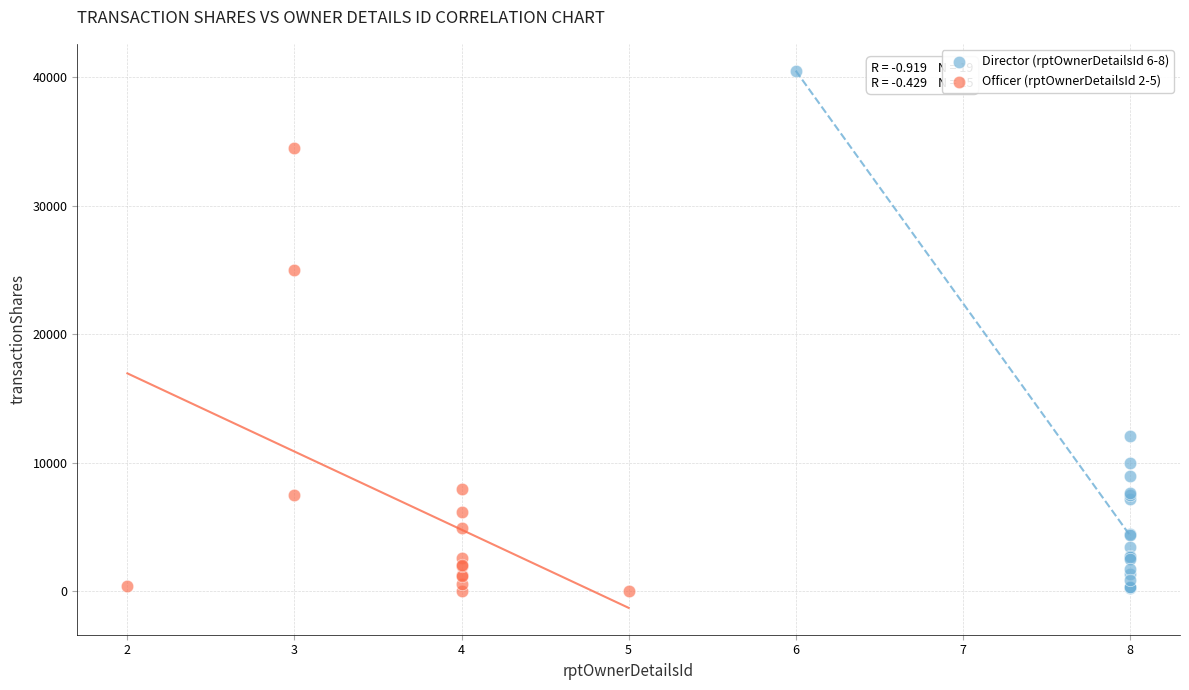

Which series contains the highest Y value?

Director (rptOwnerDetailsId 6-8)